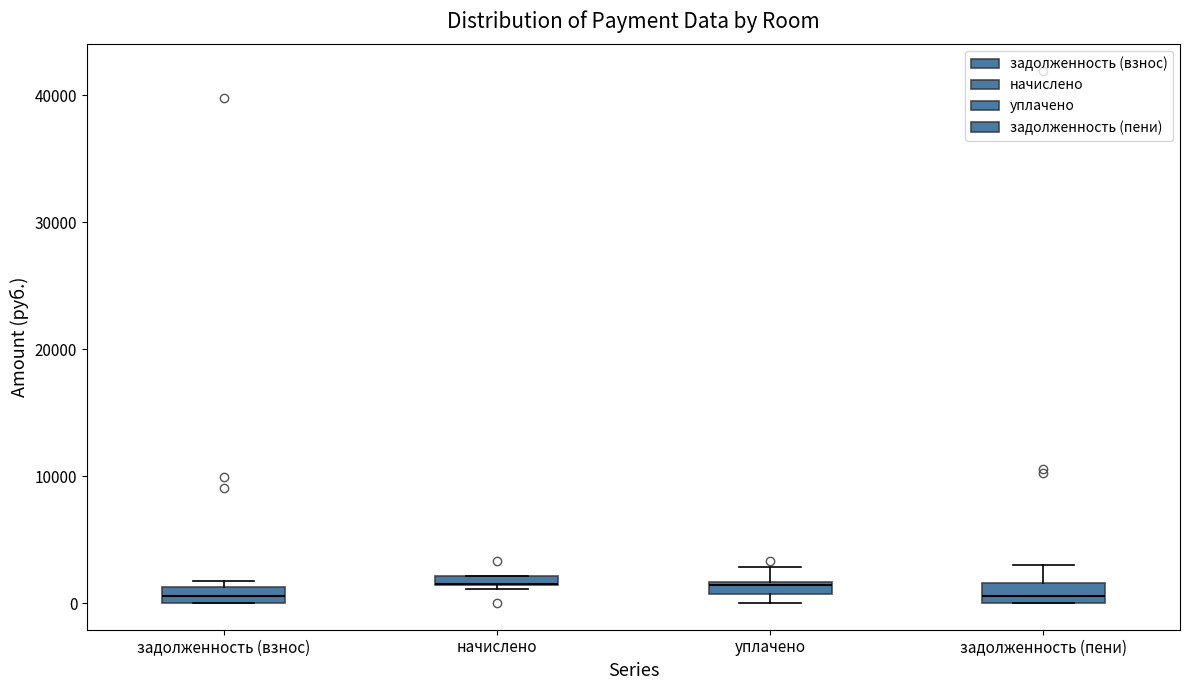

Where is the lower edge of the box for уплачено on the y-axis? The values are not printed on the chart, so give them approximately, as read against the axis.

1000